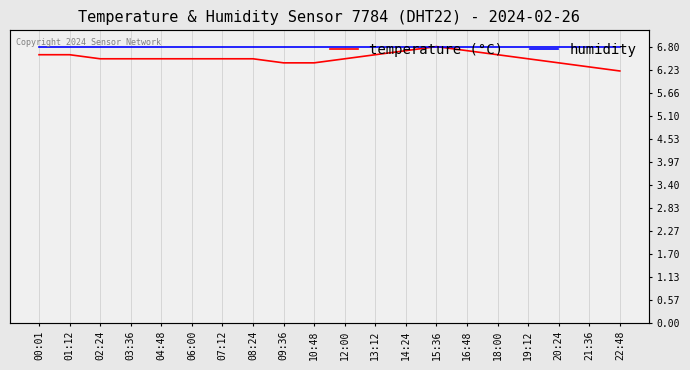

True or false: temperature (°C) and humidity intersect in this chart.

False